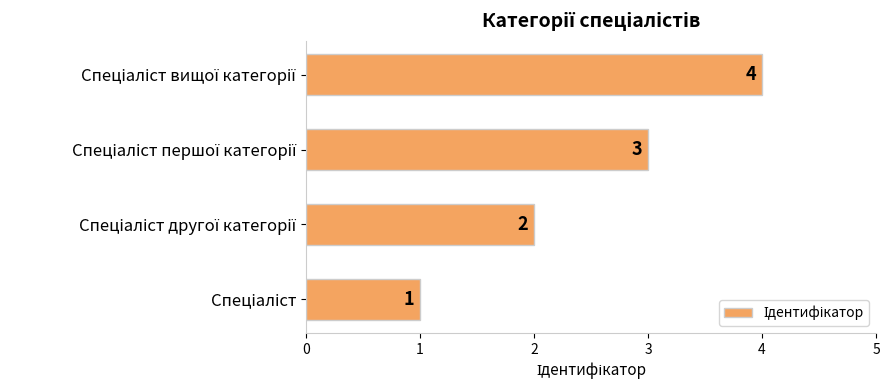

How many bars are there in total?

4